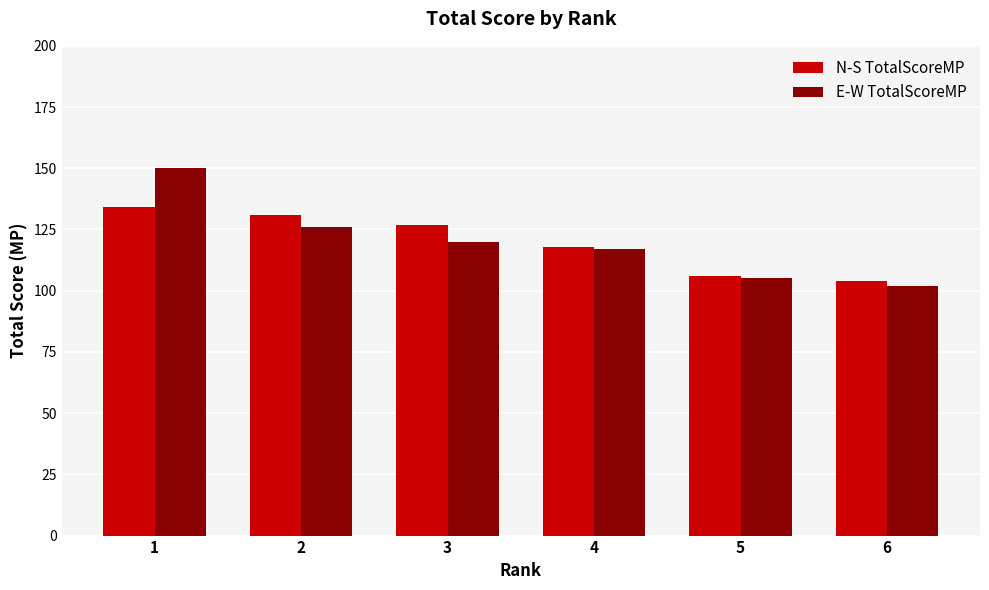

What is the sum of all N-S TotalScoreMP values?

720